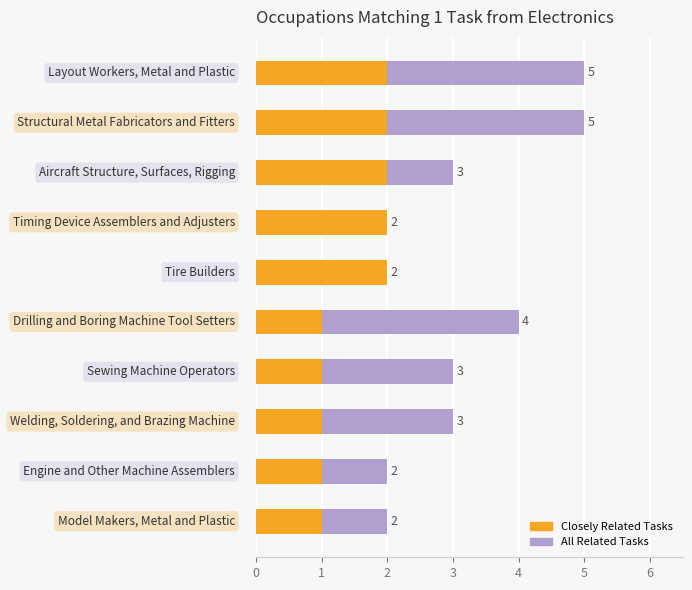

Between 1 and 3, which series saw the biggest shift?

All Related Tasks